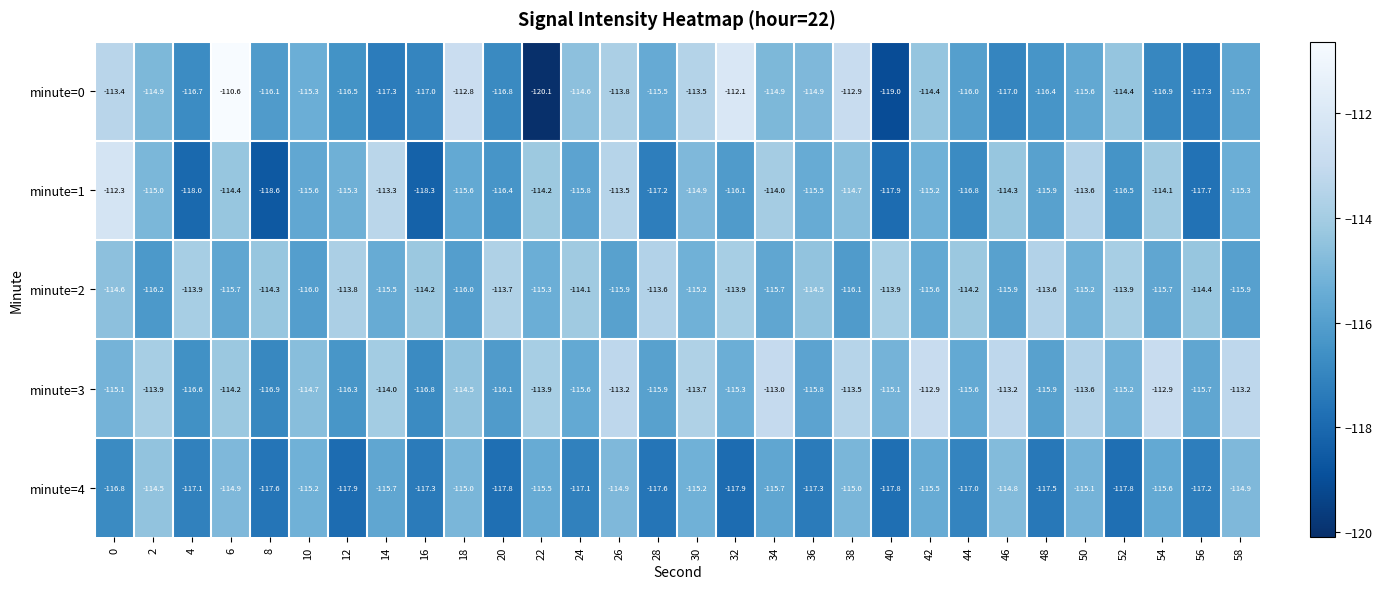

The value of minute=0 at 6 is -110.6. True or false?

True